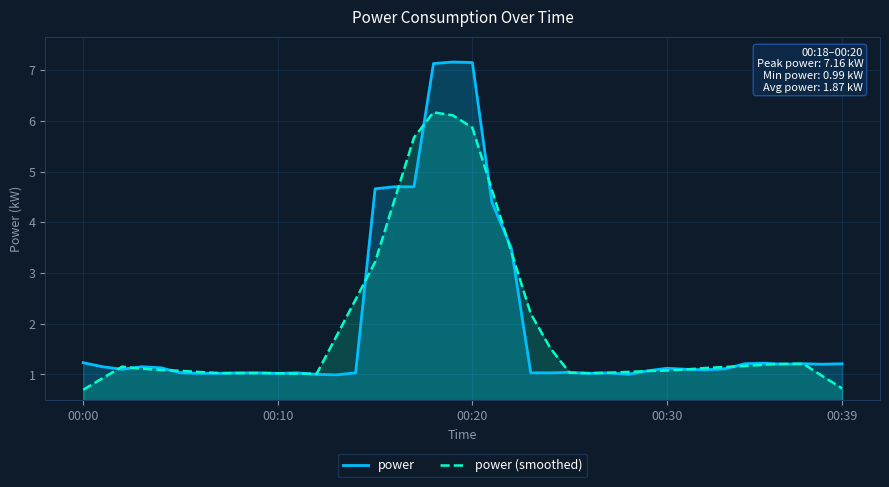

What is the difference between the highest and lowest values at 00:00?

0.5